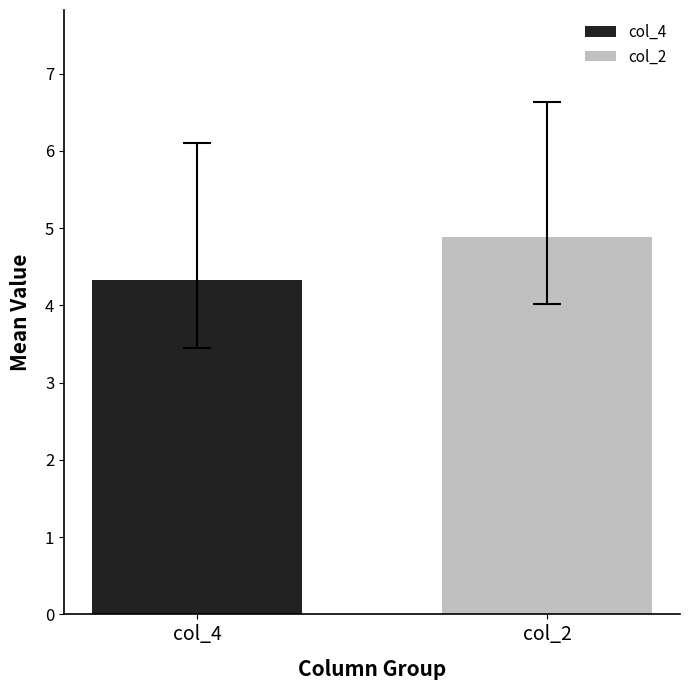

What is the highest value of the col_2 series?

4.9